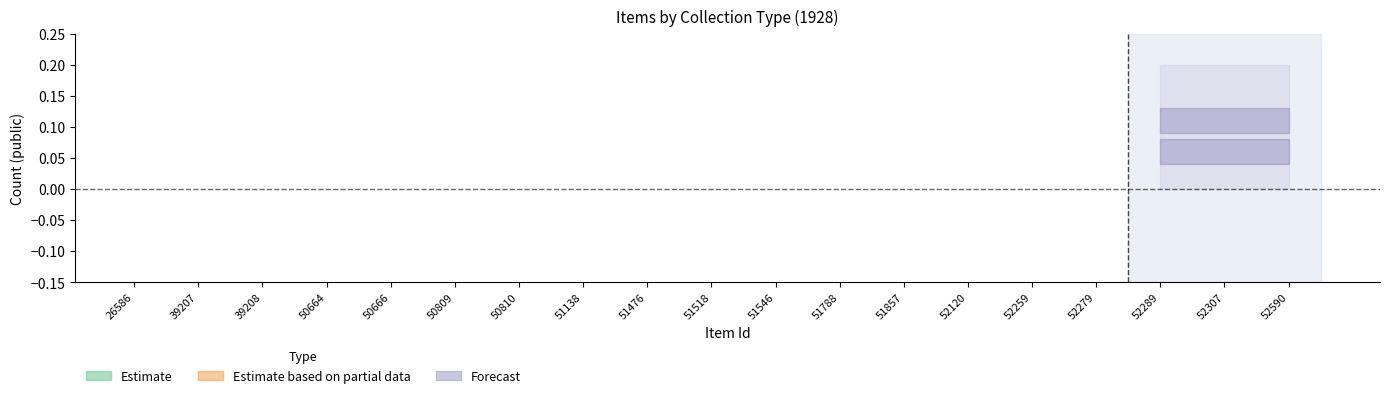

Is the value of Estimate at 39207 greater than the value of Forecast at 51857?

Yes